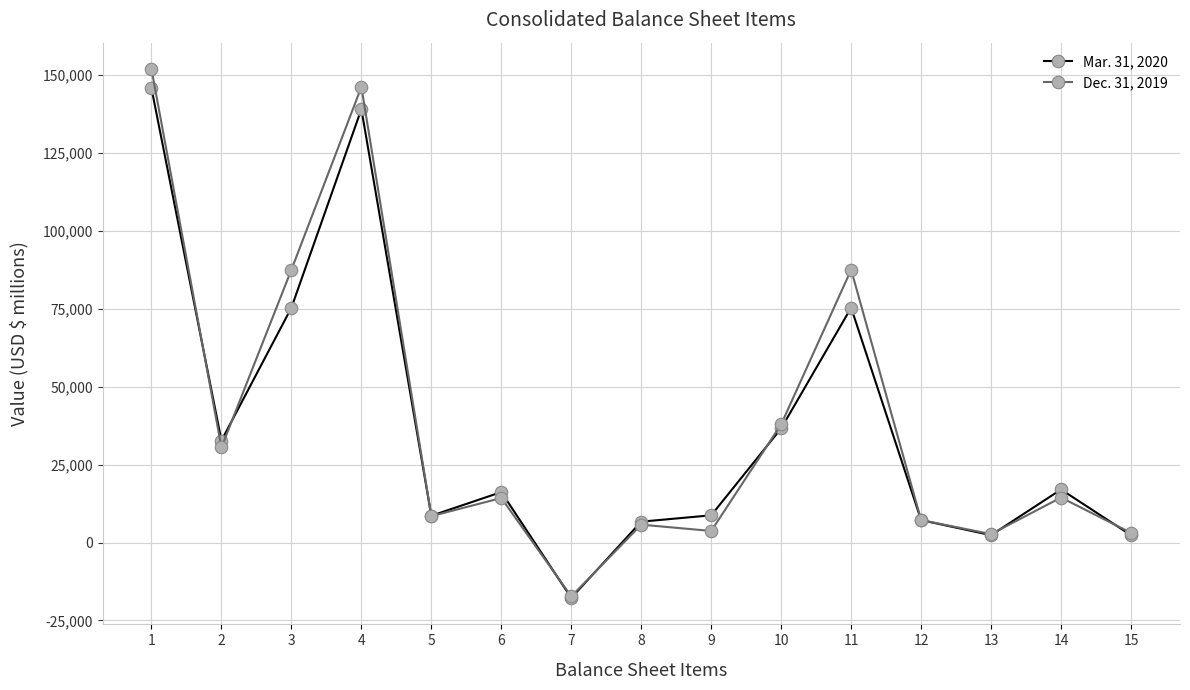

How many interior local peaks does the Dec. 31, 2019 series have?

5